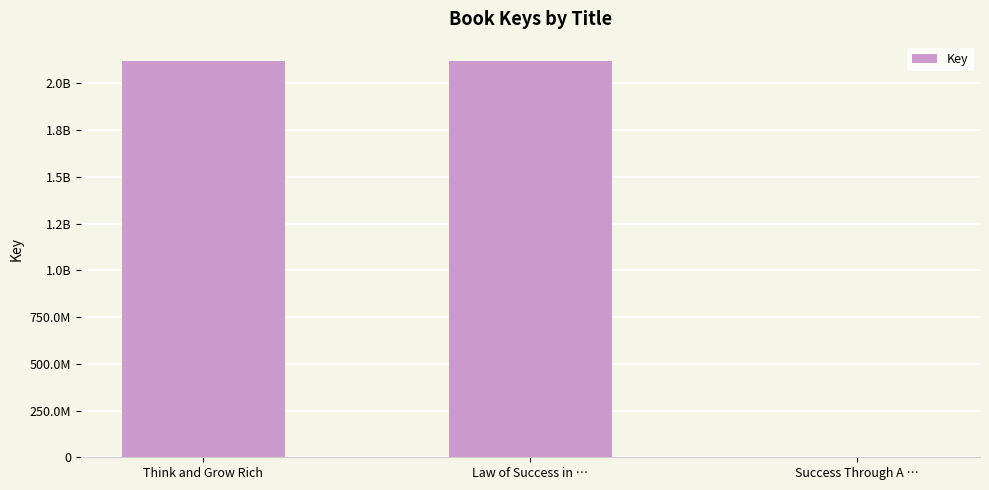

Does the chart contain any negative values?

No